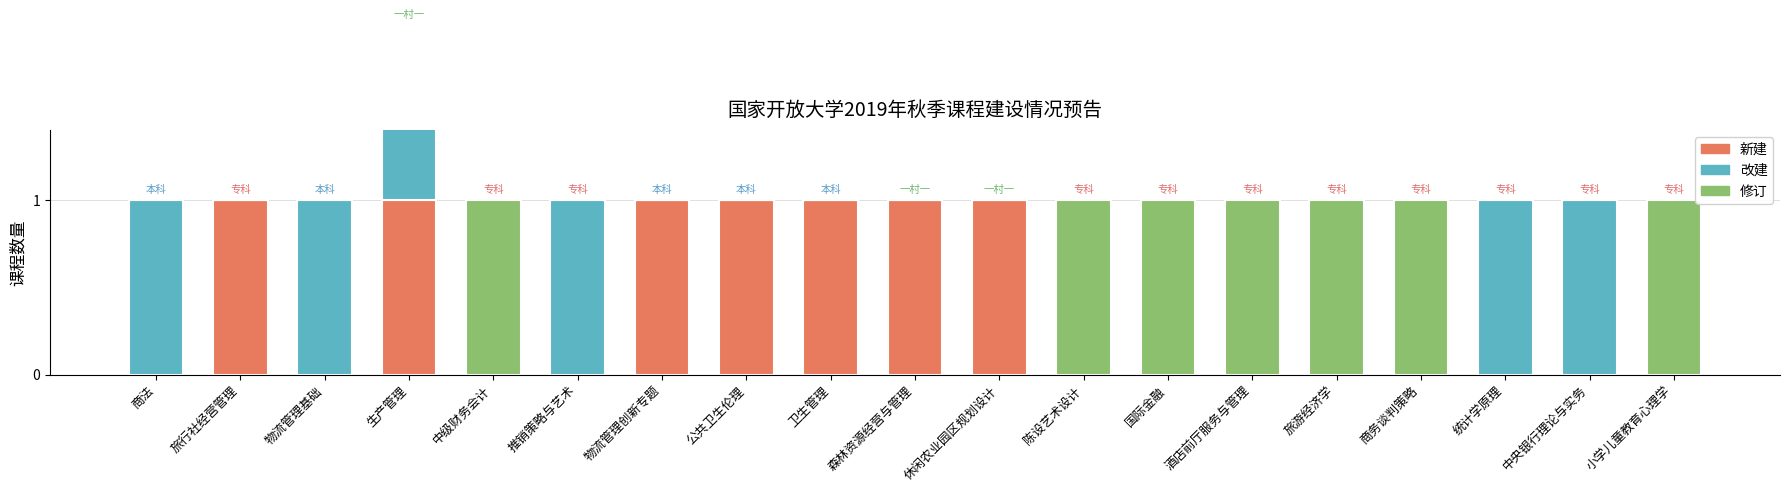

Reading left to right, extract all data points from this chart.

新建: 商法=0	旅行社经营管理=1	物流管理基础=0	生产管理=1	中级财务会计=0	推销策略与艺术=0	物流管理创新专题=1	公共卫生伦理=1	卫生管理=1	森林资源经营与管理=1	休闲农业园区规划设计=1	陈设艺术设计=0	国际金融=0	酒店前厅服务与管理=0	旅游经济学=0	商务谈判策略=0	统计学原理=0	中央银行理论与实务=0	小学儿童教育心理学=0
改建: 商法=1	旅行社经营管理=0	物流管理基础=1	生产管理=1	中级财务会计=0	推销策略与艺术=1	物流管理创新专题=0	公共卫生伦理=0	卫生管理=0	森林资源经营与管理=0	休闲农业园区规划设计=0	陈设艺术设计=0	国际金融=0	酒店前厅服务与管理=0	旅游经济学=0	商务谈判策略=0	统计学原理=1	中央银行理论与实务=1	小学儿童教育心理学=0
修订: 商法=0	旅行社经营管理=0	物流管理基础=0	生产管理=0	中级财务会计=1	推销策略与艺术=0	物流管理创新专题=0	公共卫生伦理=0	卫生管理=0	森林资源经营与管理=0	休闲农业园区规划设计=0	陈设艺术设计=1	国际金融=1	酒店前厅服务与管理=1	旅游经济学=1	商务谈判策略=1	统计学原理=0	中央银行理论与实务=0	小学儿童教育心理学=1